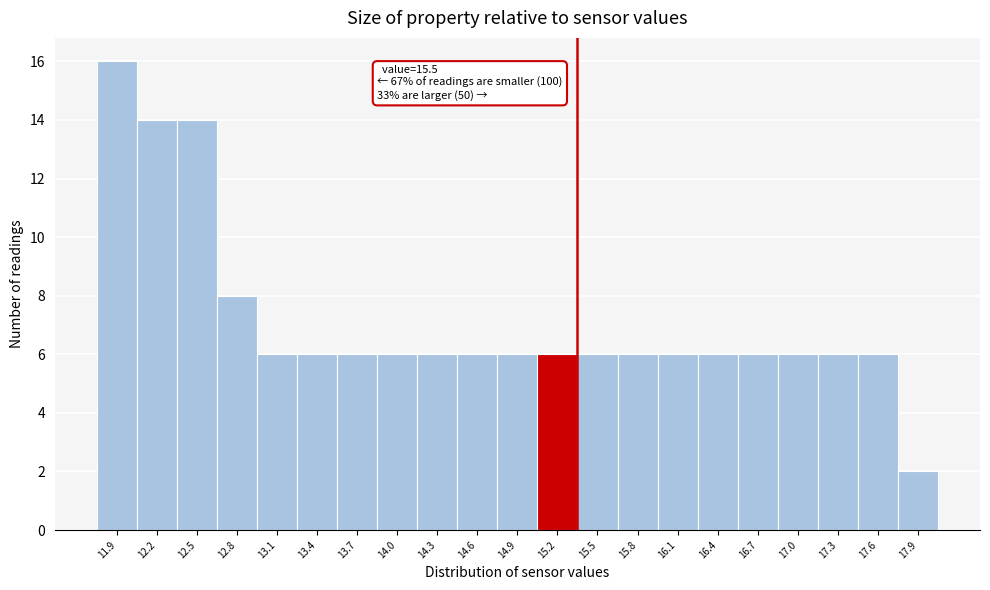

Reading left to right, list all the values displayed in this chart.

11.9=16	12.2=14	12.5=14	12.8=8	13.1=6	13.4=6	13.7=6	14.0=6	14.3=6	14.6=6	14.9=6	15.2=6	15.5=6	15.8=6	16.1=6	16.4=6	16.7=6	17.0=6	17.3=6	17.6=6	17.9=2